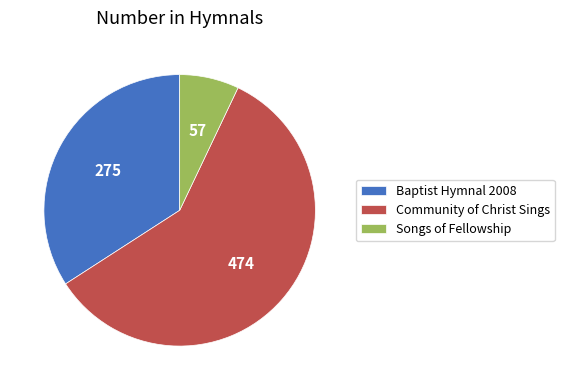

Between Community of Christ Sings and Baptist Hymnal 2008, which is larger?

Community of Christ Sings